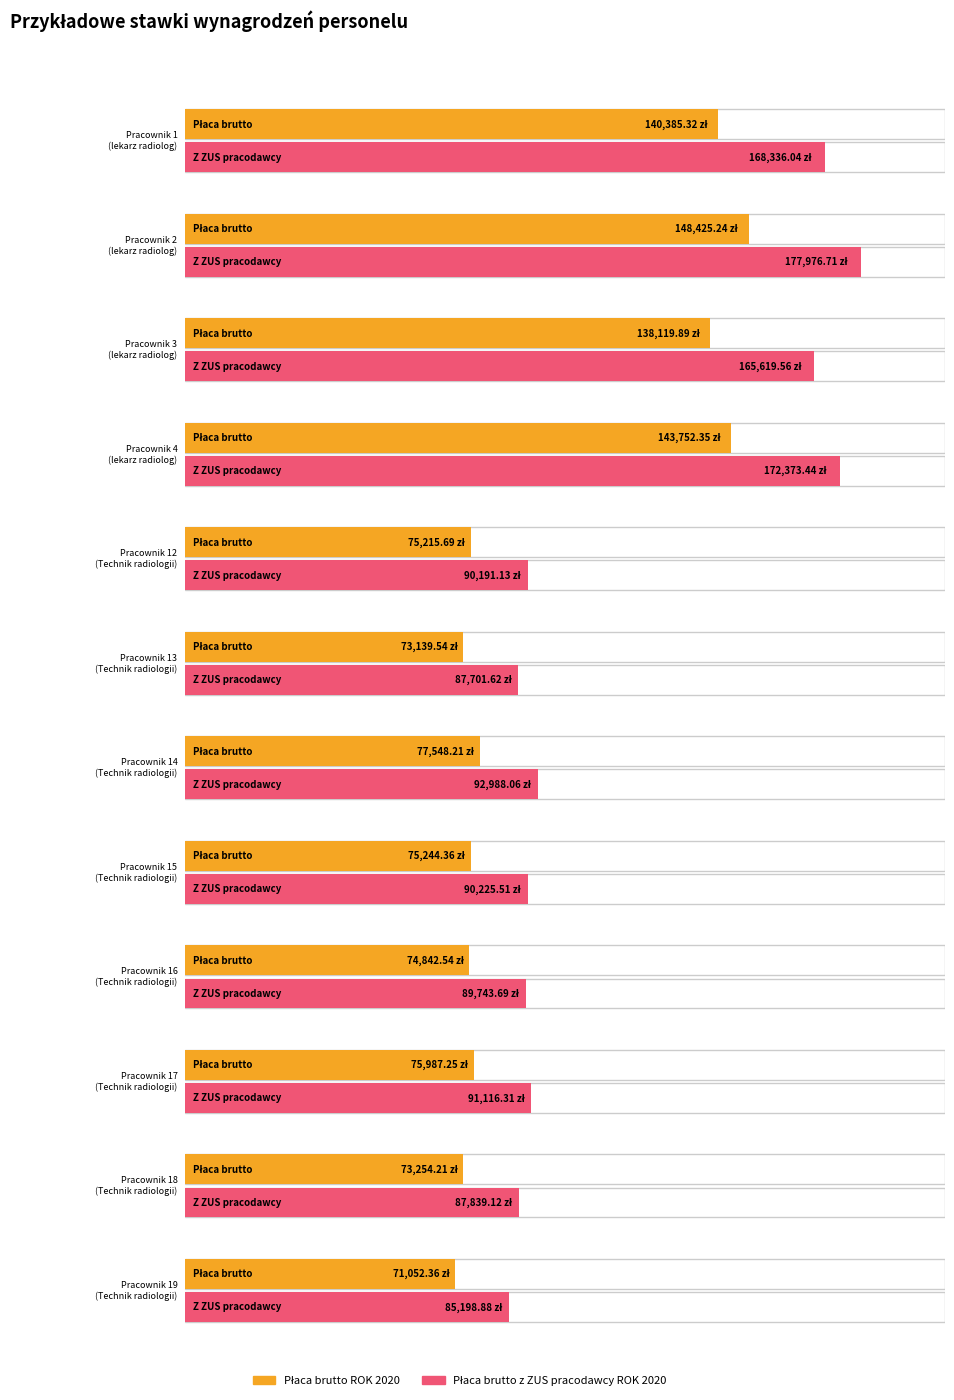

What are all the series names shown in the legend?

Płaca brutto ROK 2020, Płaca brutto z ZUS pracodawcy ROK 2020